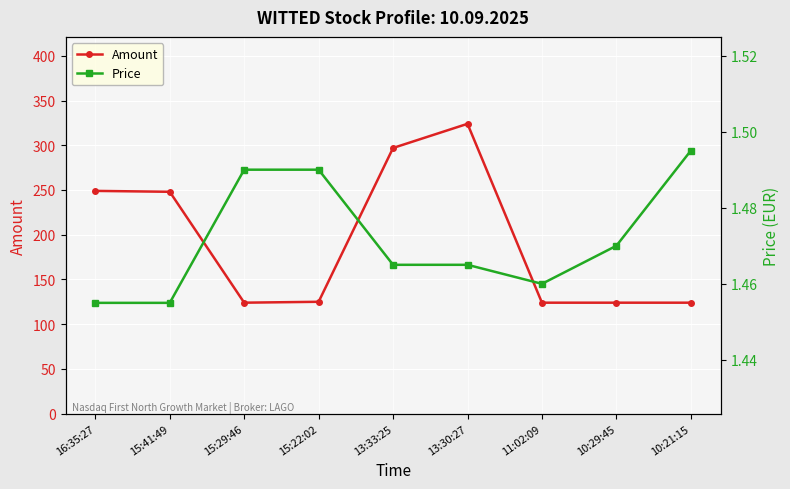

True or false: Amount and Price intersect in this chart.

False